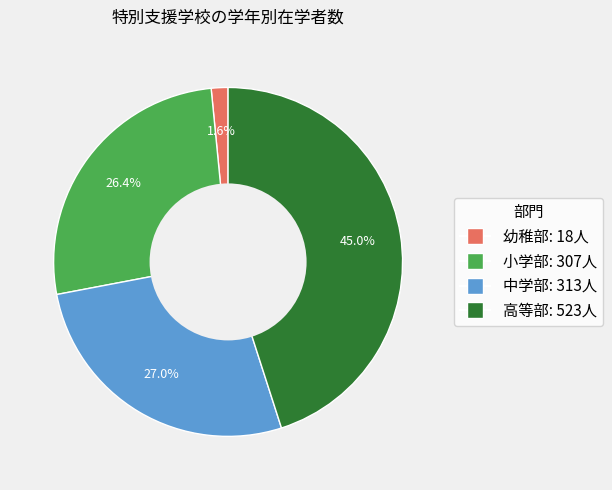

Is there a majority slice in this chart?

No